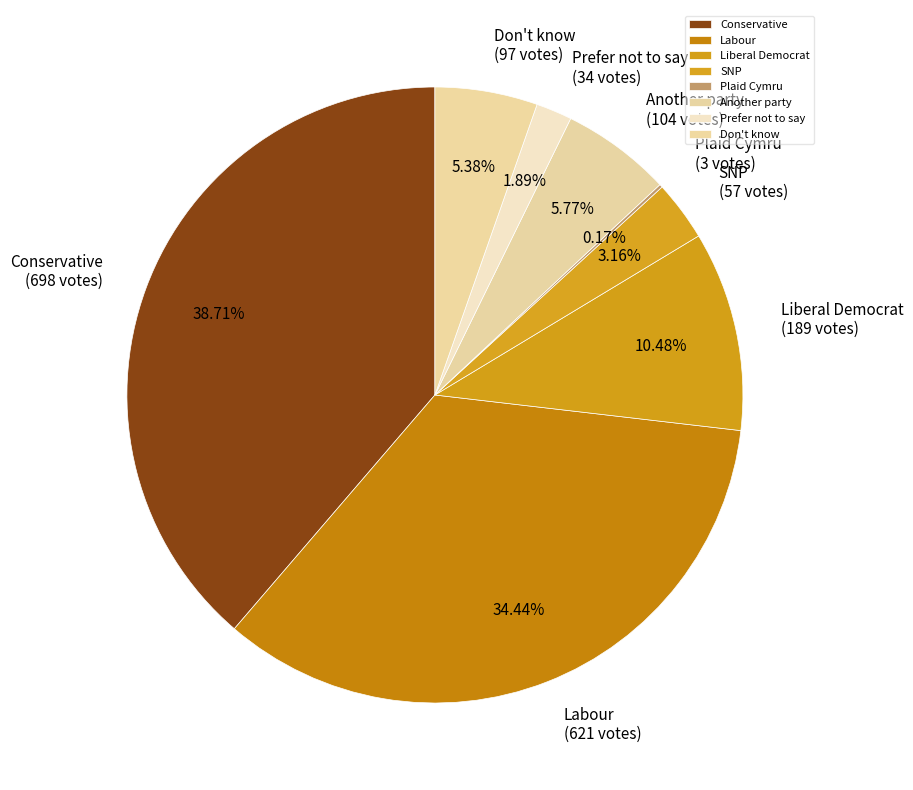

Is there any slice that represents more than half of the pie?

No